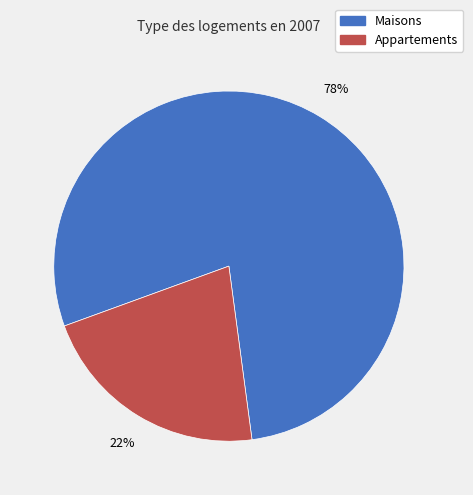

To the nearest percent, what is the average slice percentage?

50%